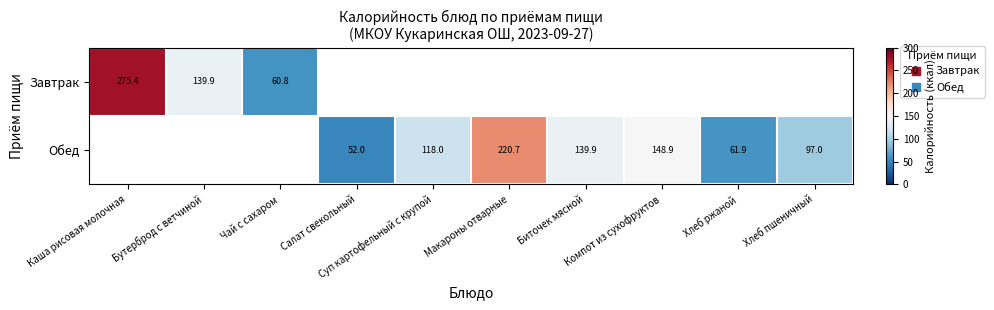

Which series has the largest range (max minus min)?

Завтрак